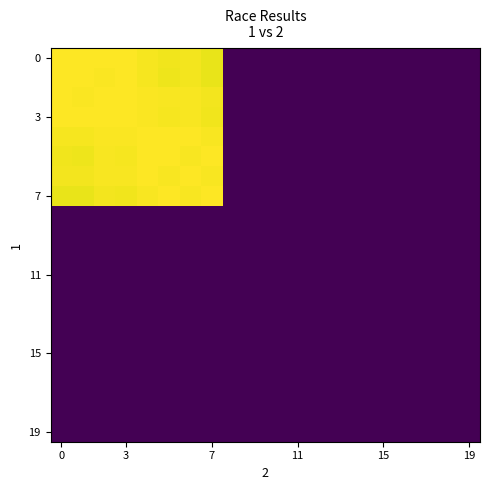

At how many categories does at least one series exceed 0?

8